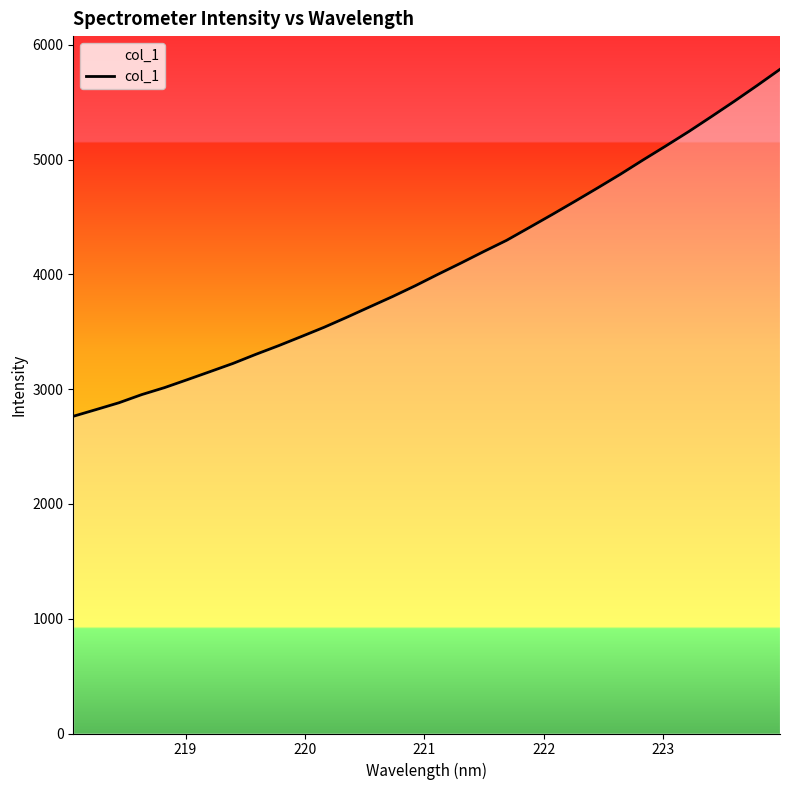

Does the chart display data point markers on the line(s)?

No